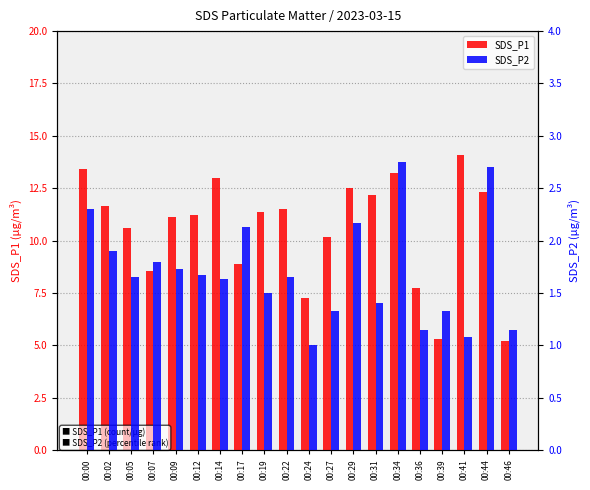

Reading left to right, extract all data points from this chart.

SDS_P1: 00:00=13.4	00:02=11.6	00:05=10.6	00:07=8.6	00:09=11.2	00:12=11.2	00:14=13.0	00:17=8.9	00:19=11.4	00:22=11.5	00:24=7.2	00:27=10.2	00:29=12.5	00:31=12.2	00:34=13.2	00:36=7.7	00:39=5.3	00:41=14.1	00:44=12.3	00:46=5.2
SDS_P2: 00:00=2.3	00:02=1.9	00:05=1.6	00:07=1.8	00:09=1.7	00:12=1.7	00:14=1.6	00:17=2.1	00:19=1.5	00:22=1.6	00:24=1.0	00:27=1.3	00:29=2.2	00:31=1.4	00:34=2.8	00:36=1.1	00:39=1.3	00:41=1.1	00:44=2.7	00:46=1.1